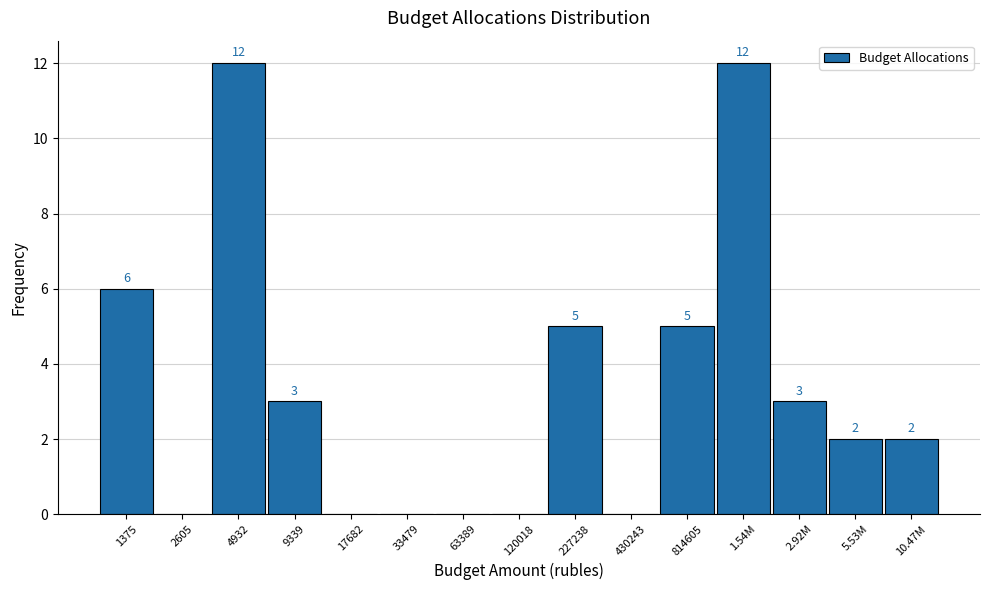

Reading left to right, transcribe all the data shown in this chart.

1375=6	2605=0	4932=12	9339=3	17682=0	33479=0	63389=0	120018=0	227238=5	430243=0	814605=5	1.54M=12	2.92M=3	5.53M=2	10.47M=2